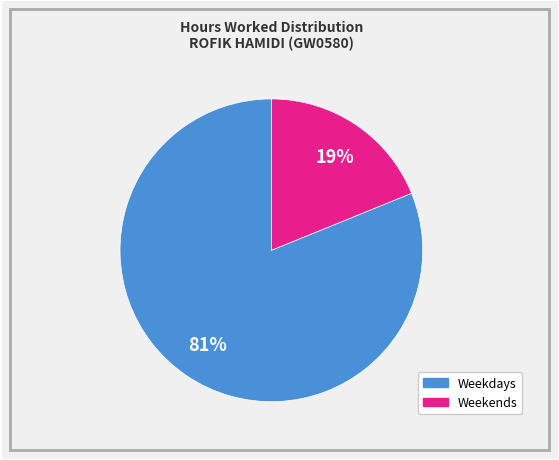

Is there any slice that represents more than half of the pie?

Yes